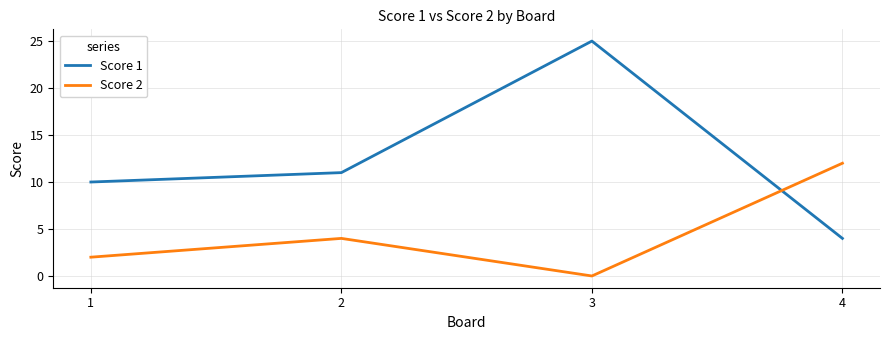

Is it true that Score 1 equals 2 at 4?

False